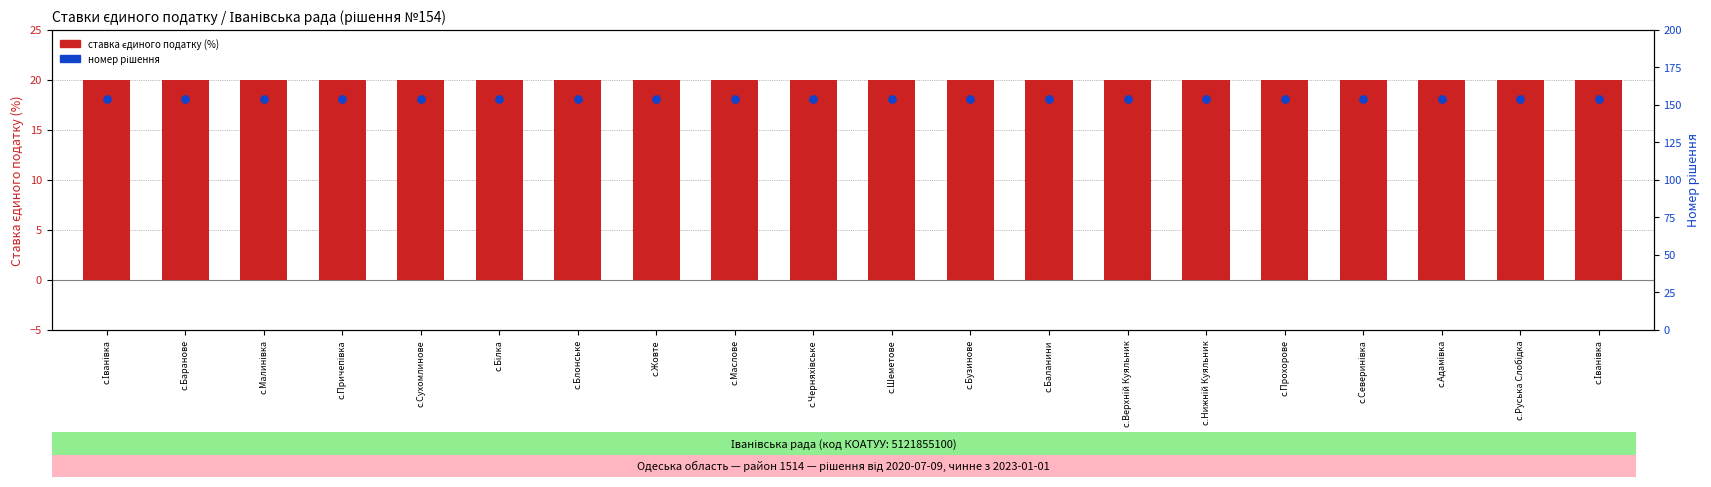

At how many categories does at least one series exceed 100?

20